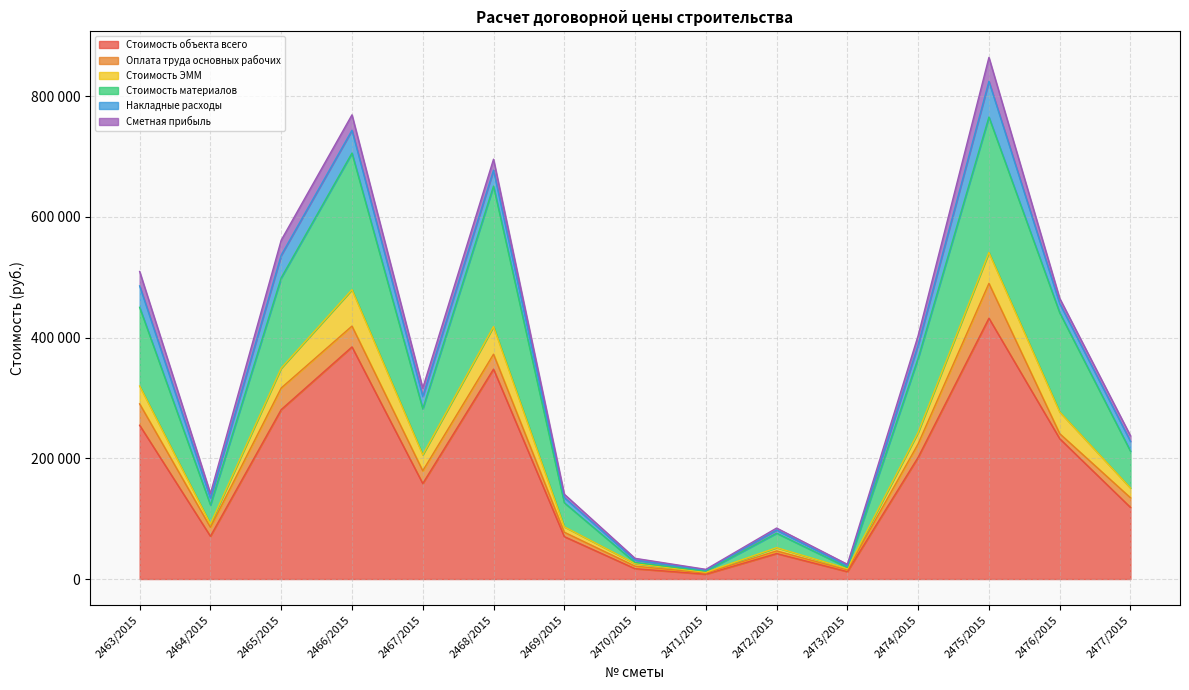

What is the sum of all Стоимость объекта всего values?

2631251